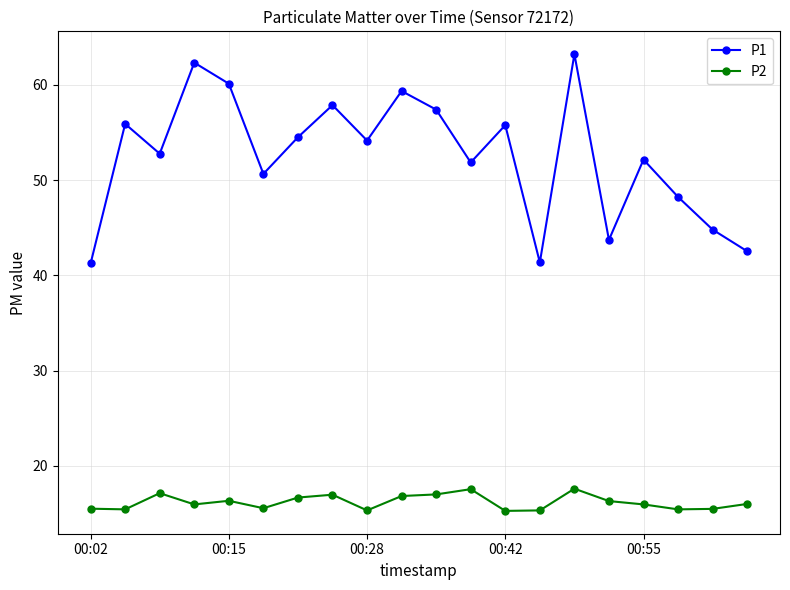

What are all the series names shown in the legend?

P1, P2